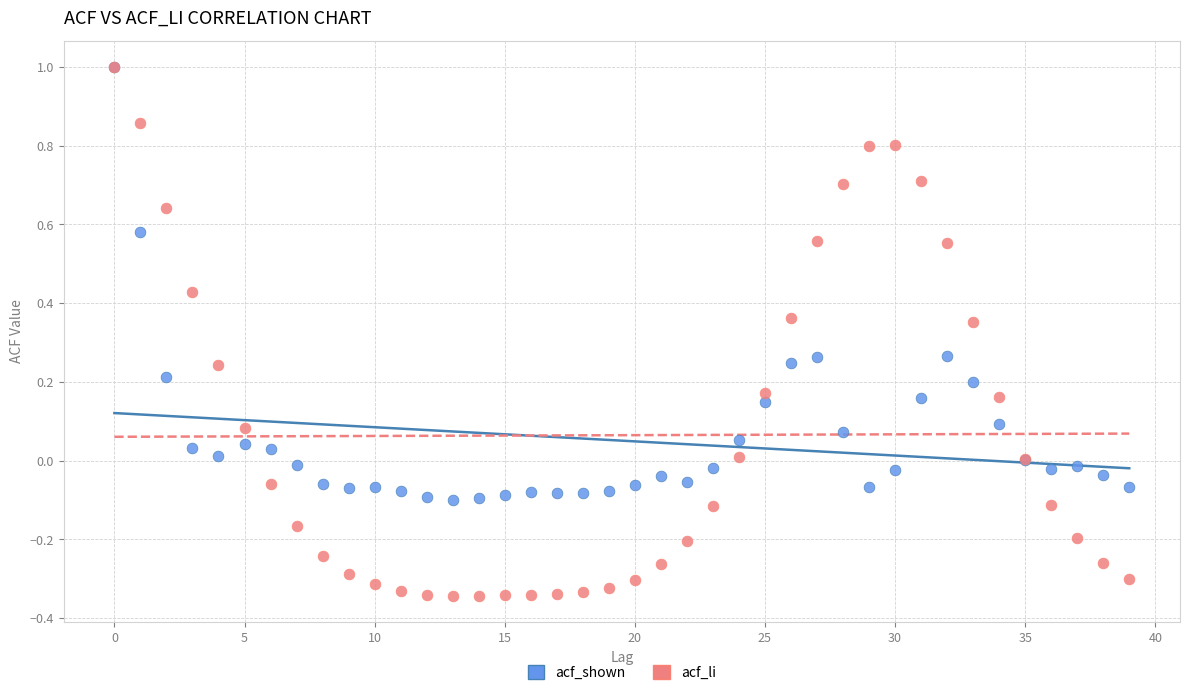

Which series reaches the minimum Y coordinate?

acf_li